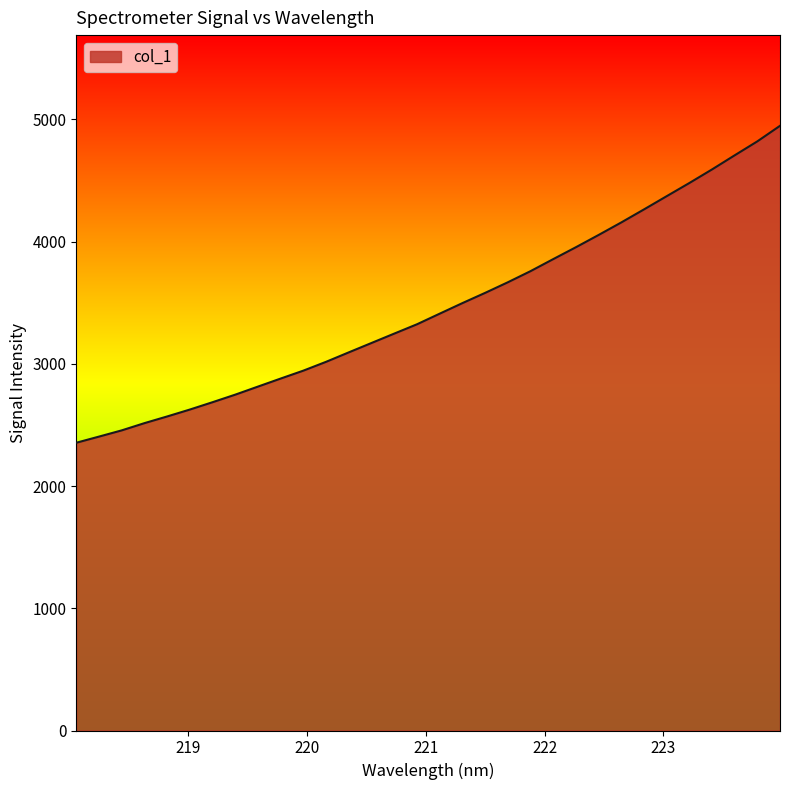

What is the difference between the maximum and minimum values?

2593.4